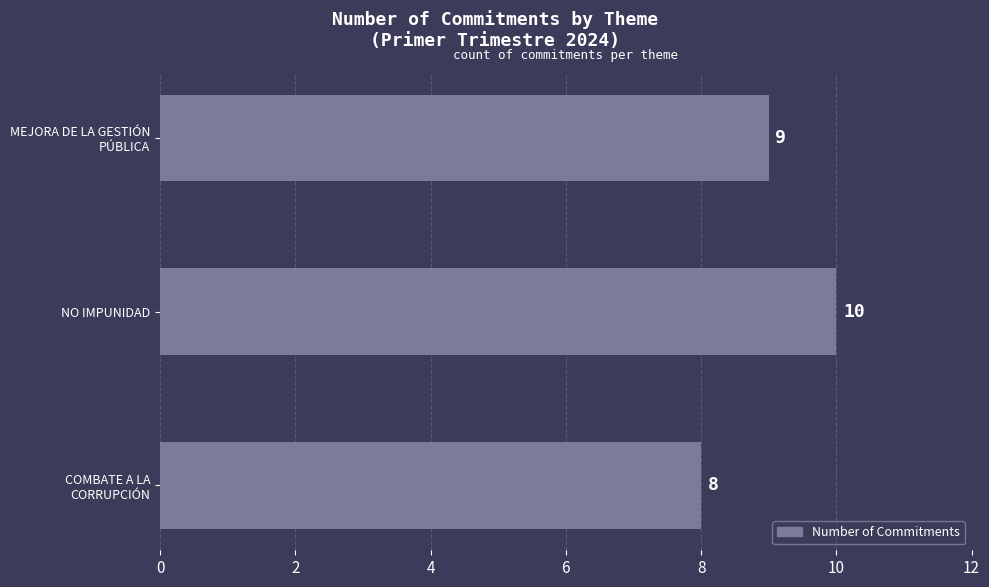

What is the maximum value shown in the chart?

10